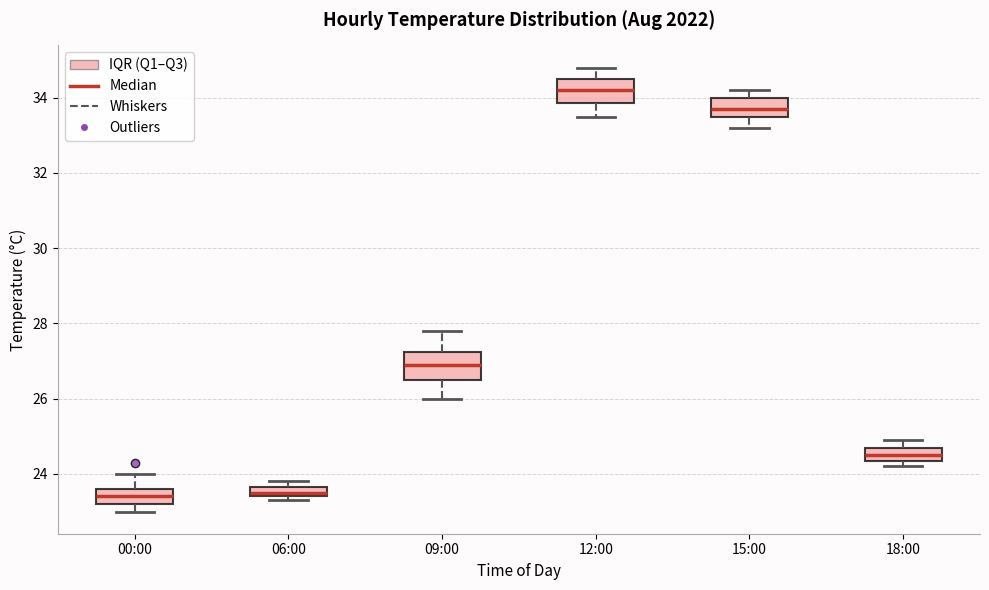

Where does the upper whisker of the box for 15:00 end on the y-axis? The values are not printed on the chart, so give them approximately, as read against the axis.

34.2